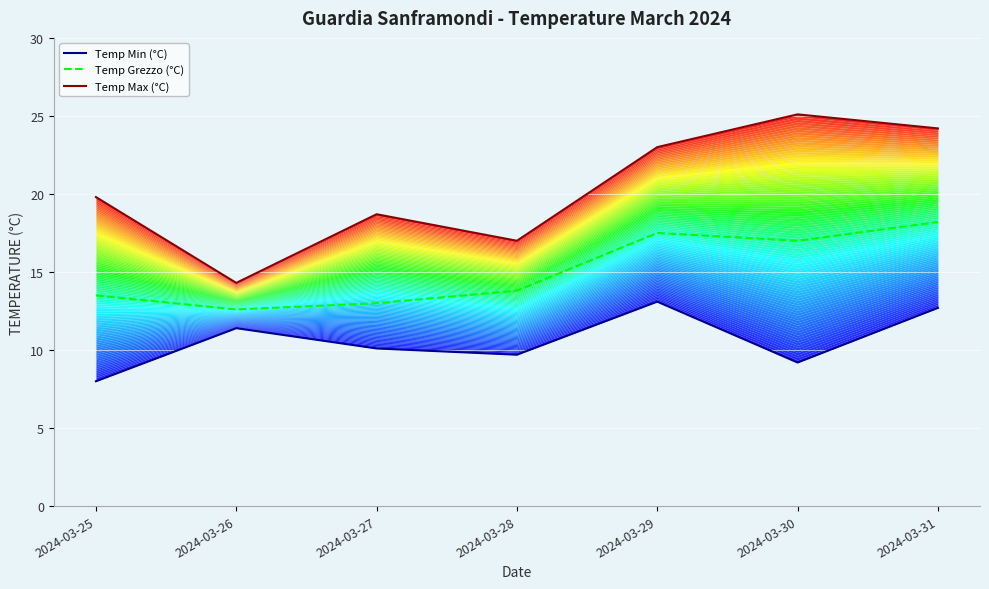

Between 2024-03-28 and 2024-03-30, which is larger?

2024-03-28